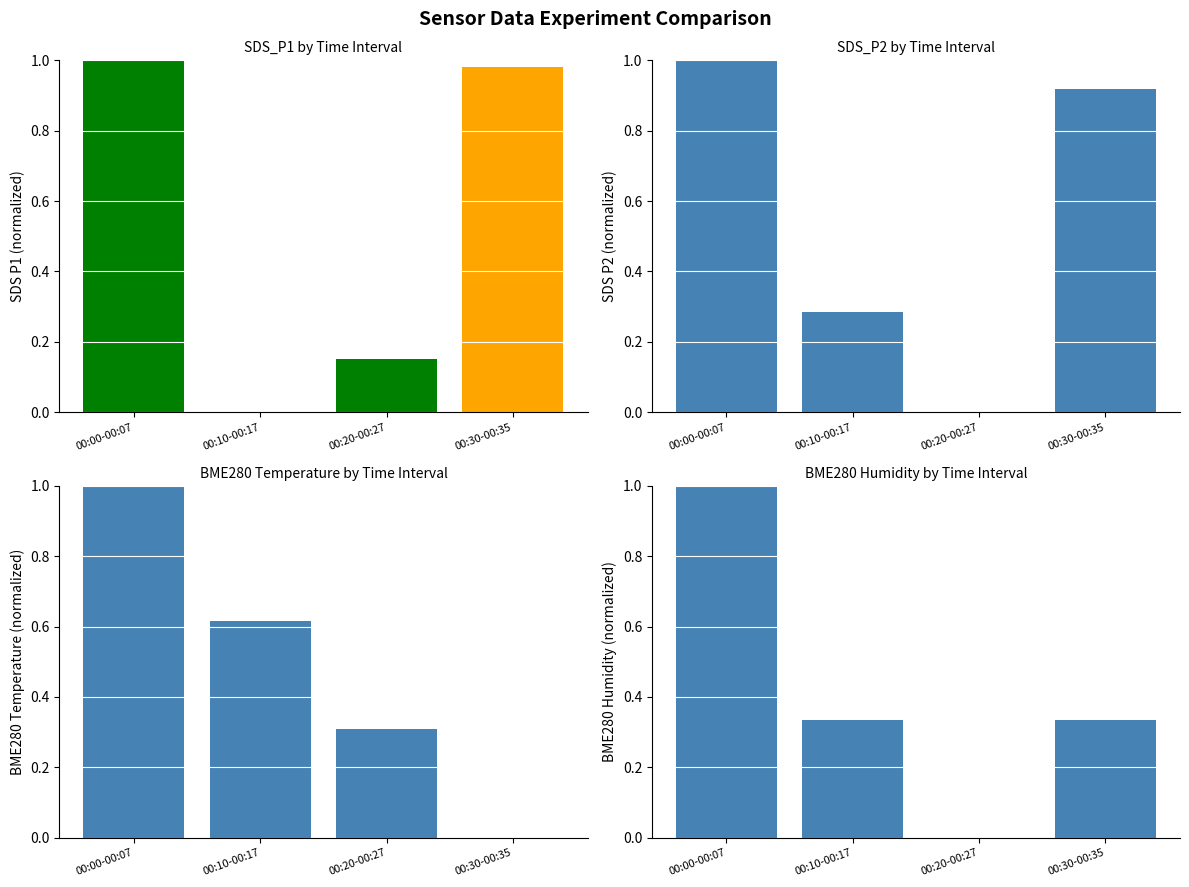

Reading left to right, list all the values displayed in this chart.

SDS_P1: 1.0	0.0	0.1	1.0
SDS_P2: 1.0	0.3	0.0	0.9
BME280_temperature: 1.0	0.6	0.3	0.0
BME280_humidity: 1.0	0.3	0.0	0.3